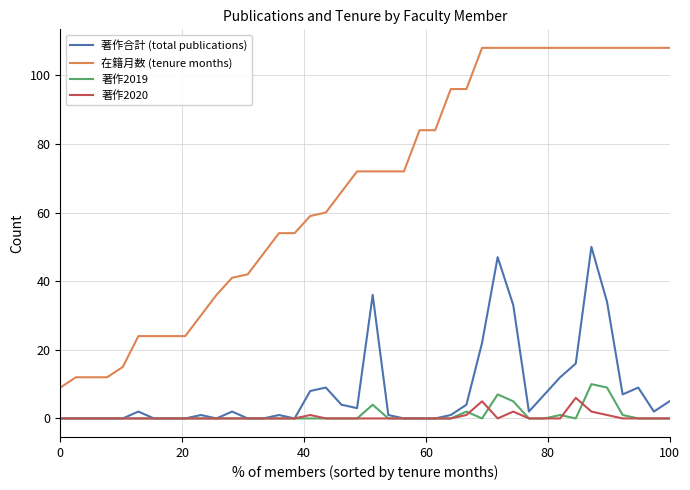

True or false: 著作合計 (total publications) and 在籍月数 (tenure months) intersect in this chart.

False